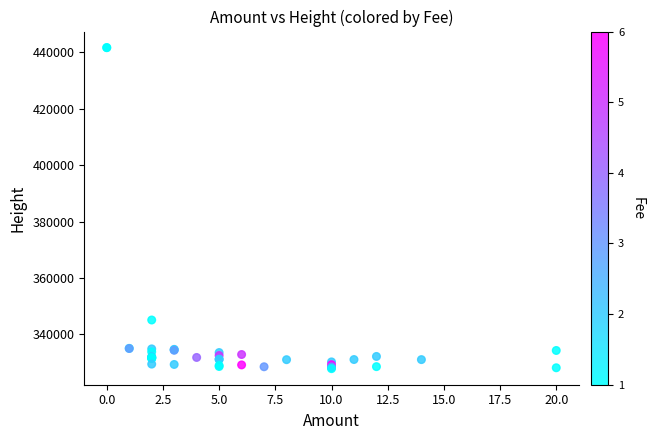

What Y value in the scatter plot is closest to 384757?

345104